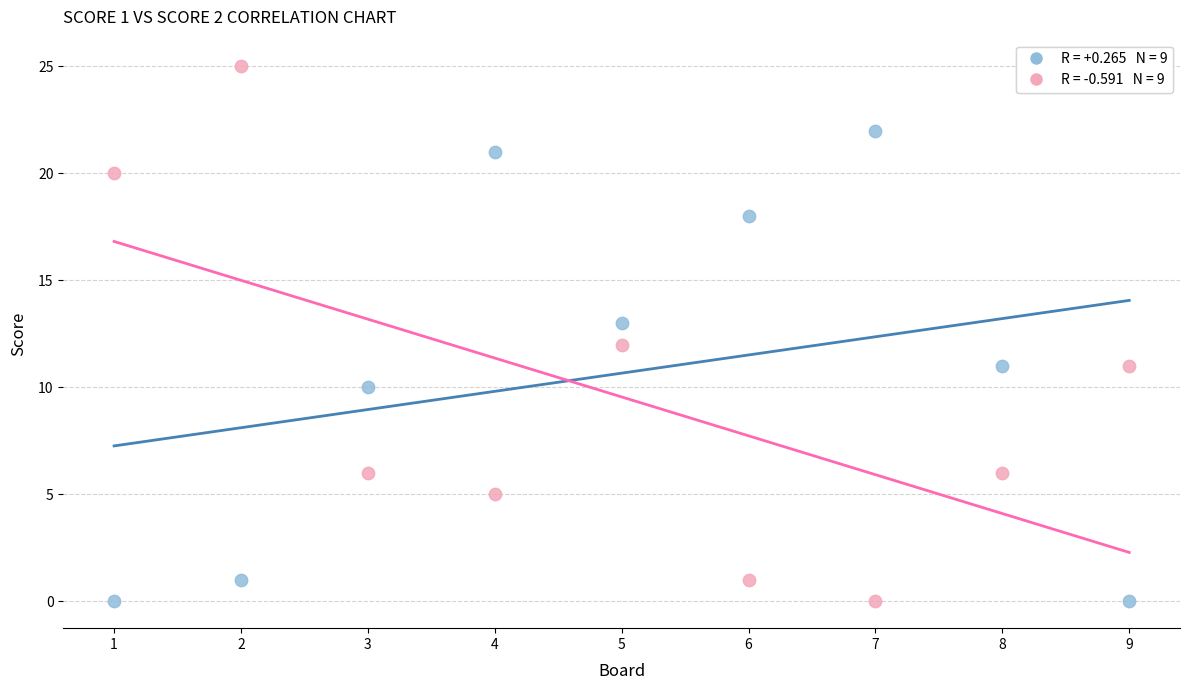

Across all data points, what is the range of Y values (max minus min)?

25